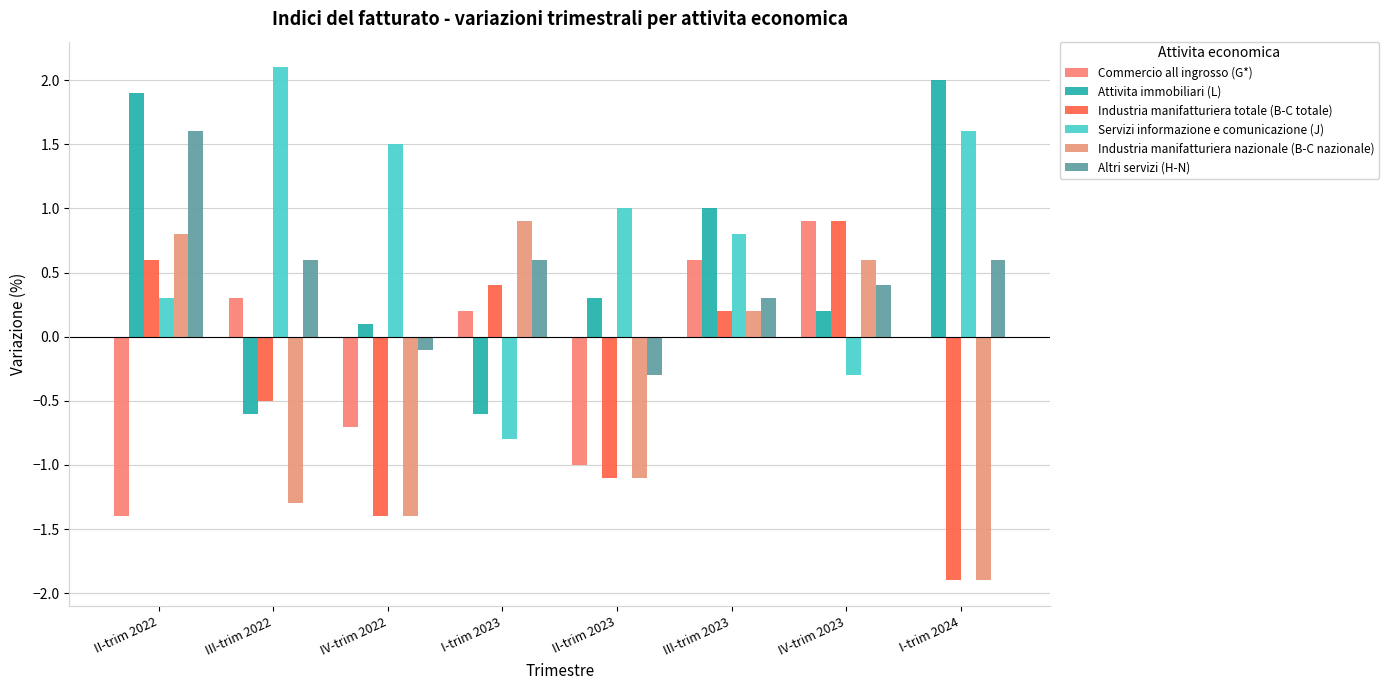

Reading right to left, transcribe all the data shown in this chart.

Commercio all ingrosso (G*): 0.0	0.9	0.6	-1.0	0.2	-0.7	0.3	-1.4
Attivita immobiliari (L): 2.0	0.2	1.0	0.3	-0.6	0.1	-0.6	1.9
Industria manifatturiera totale (B-C totale): -1.9	0.9	0.2	-1.1	0.4	-1.4	-0.5	0.6
Servizi informazione e comunicazione (J): 1.6	-0.3	0.8	1.0	-0.8	1.5	2.1	0.3
Industria manifatturiera nazionale (B-C nazionale): -1.9	0.6	0.2	-1.1	0.9	-1.4	-1.3	0.8
Altri servizi (H-N): 0.6	0.4	0.3	-0.3	0.6	-0.1	0.6	1.6